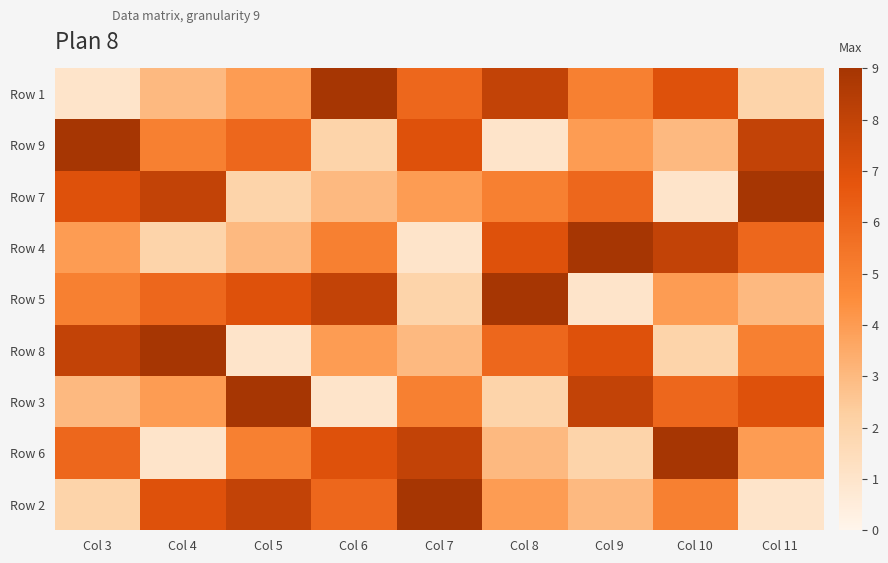

Reading left to right, what are all the values shown in this chart?

Row 1: Col 3=1	Col 4=3	Col 5=4	Col 6=9	Col 7=6	Col 8=8	Col 9=5	Col 10=7	Col 11=2
Row 9: Col 3=9	Col 4=5	Col 5=6	Col 6=2	Col 7=7	Col 8=1	Col 9=4	Col 10=3	Col 11=8
Row 7: Col 3=7	Col 4=8	Col 5=2	Col 6=3	Col 7=4	Col 8=5	Col 9=6	Col 10=1	Col 11=9
Row 4: Col 3=4	Col 4=2	Col 5=3	Col 6=5	Col 7=1	Col 8=7	Col 9=9	Col 10=8	Col 11=6
Row 5: Col 3=5	Col 4=6	Col 5=7	Col 6=8	Col 7=2	Col 8=9	Col 9=1	Col 10=4	Col 11=3
Row 8: Col 3=8	Col 4=9	Col 5=1	Col 6=4	Col 7=3	Col 8=6	Col 9=7	Col 10=2	Col 11=5
Row 3: Col 3=3	Col 4=4	Col 5=9	Col 6=1	Col 7=5	Col 8=2	Col 9=8	Col 10=6	Col 11=7
Row 6: Col 3=6	Col 4=1	Col 5=5	Col 6=7	Col 7=8	Col 8=3	Col 9=2	Col 10=9	Col 11=4
Row 2: Col 3=2	Col 4=7	Col 5=8	Col 6=6	Col 7=9	Col 8=4	Col 9=3	Col 10=5	Col 11=1